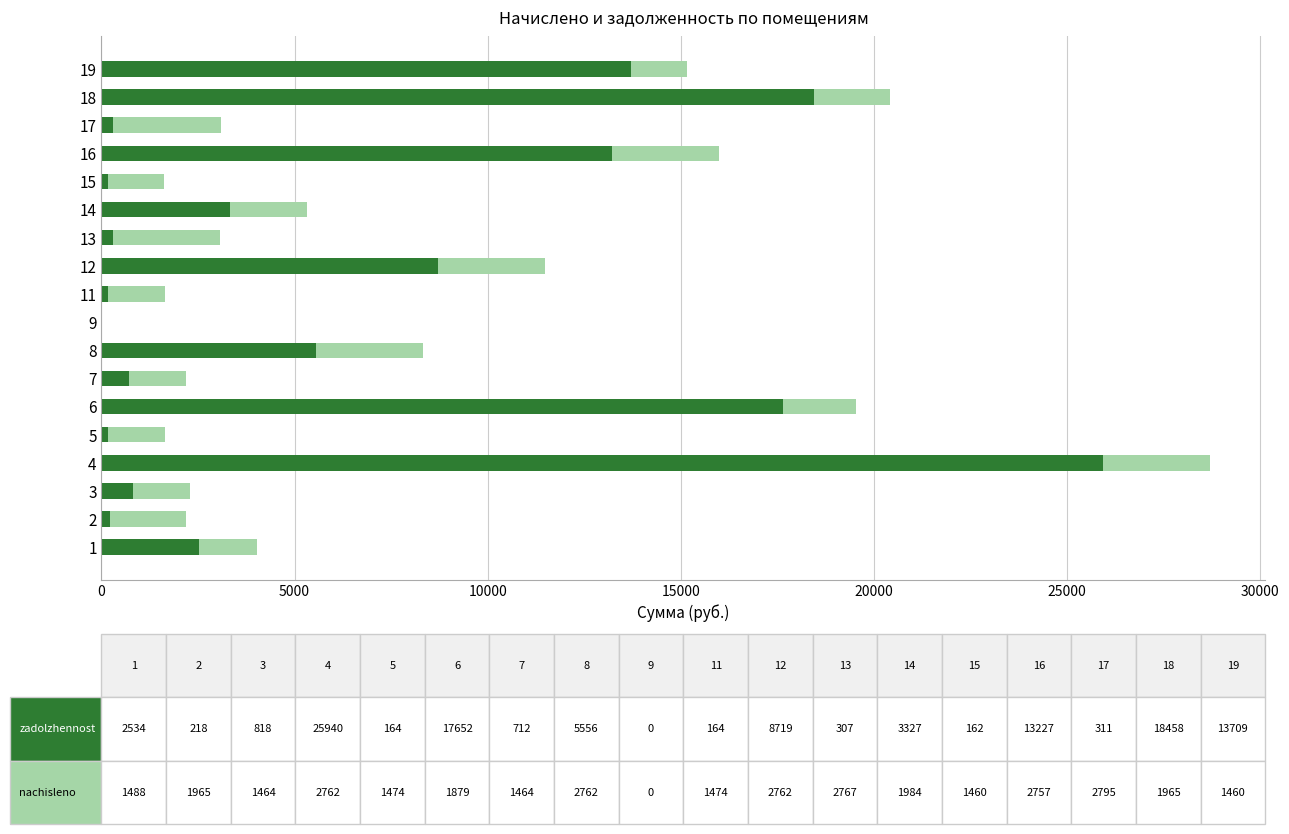

At which category is the sum across all series the highest?

4